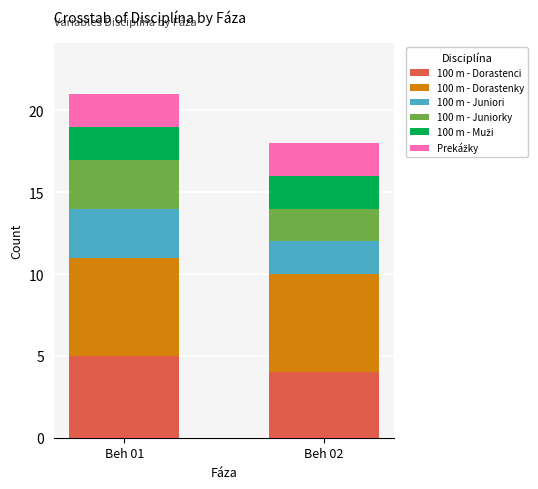

Reading left to right, transcribe the values for 100 m - Dorastenci.

Beh 01=5	Beh 02=4